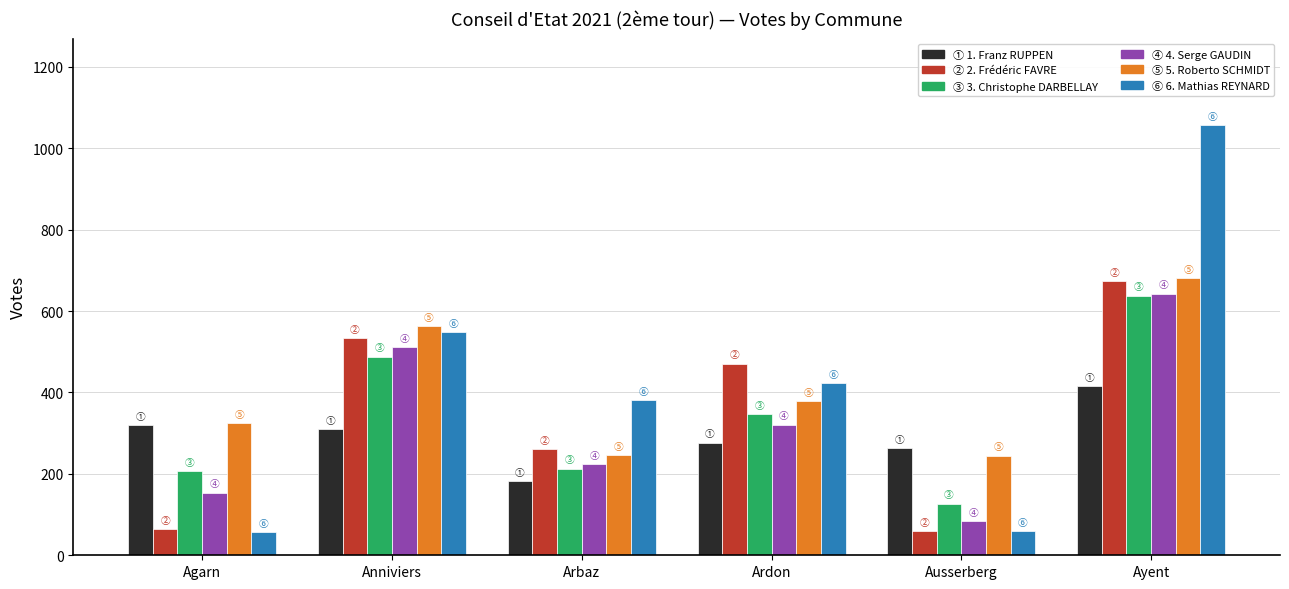

What is the total value across all series at Agarn?

1124